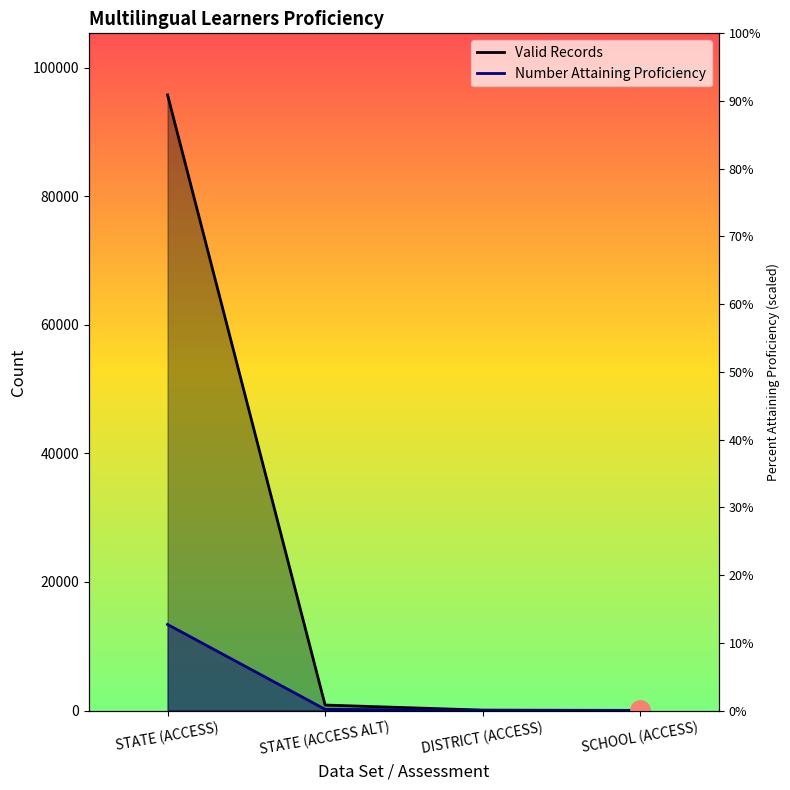

Reading left to right, extract all data points from this chart.

Valid Records: 95772	850	60	20
Number Attaining Proficiency: 13385	185	21	9